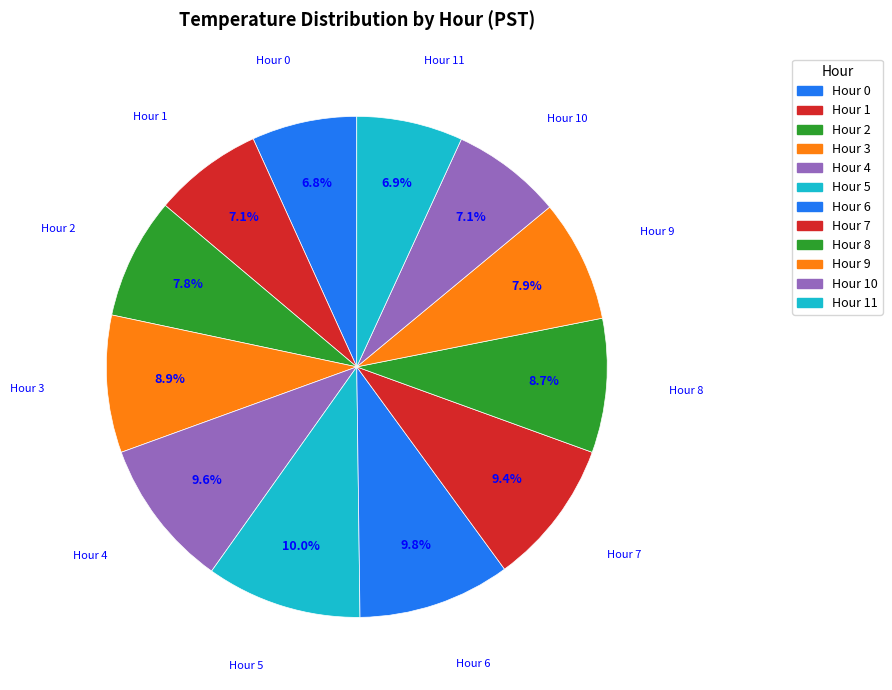

Rank the categories by value from highest to lowest.

Hour 5, Hour 6, Hour 4, Hour 7, Hour 3, Hour 8, Hour 9, Hour 2, Hour 10, Hour 1, Hour 11, Hour 0